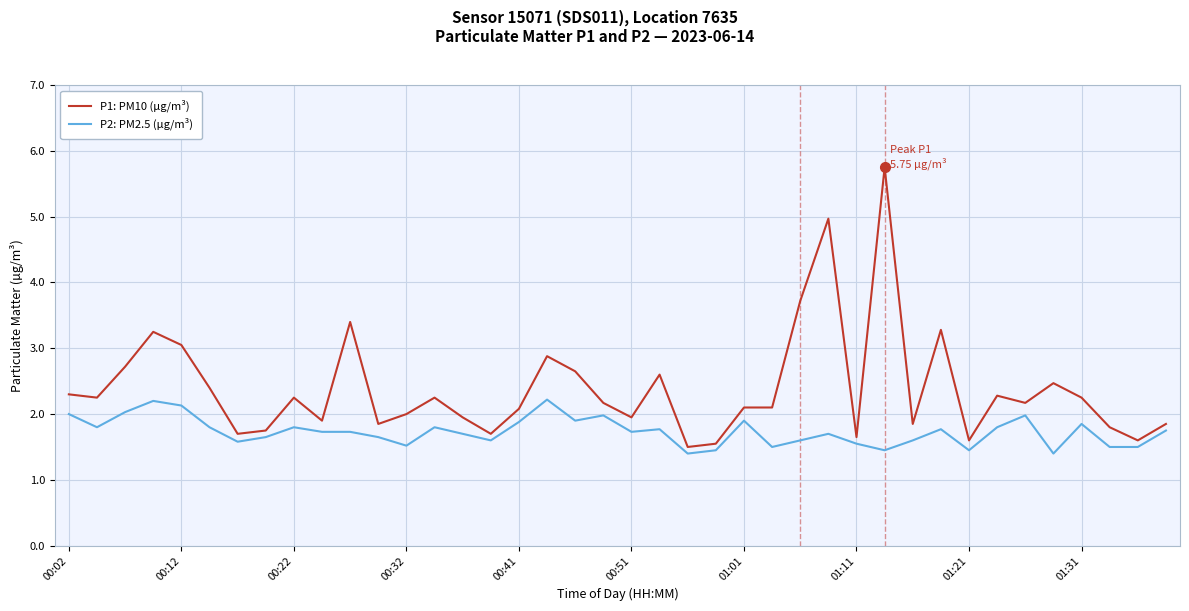

List the series in order of their overall mean, lowest first.

P2: PM2.5 (µg/m³), P1: PM10 (µg/m³)